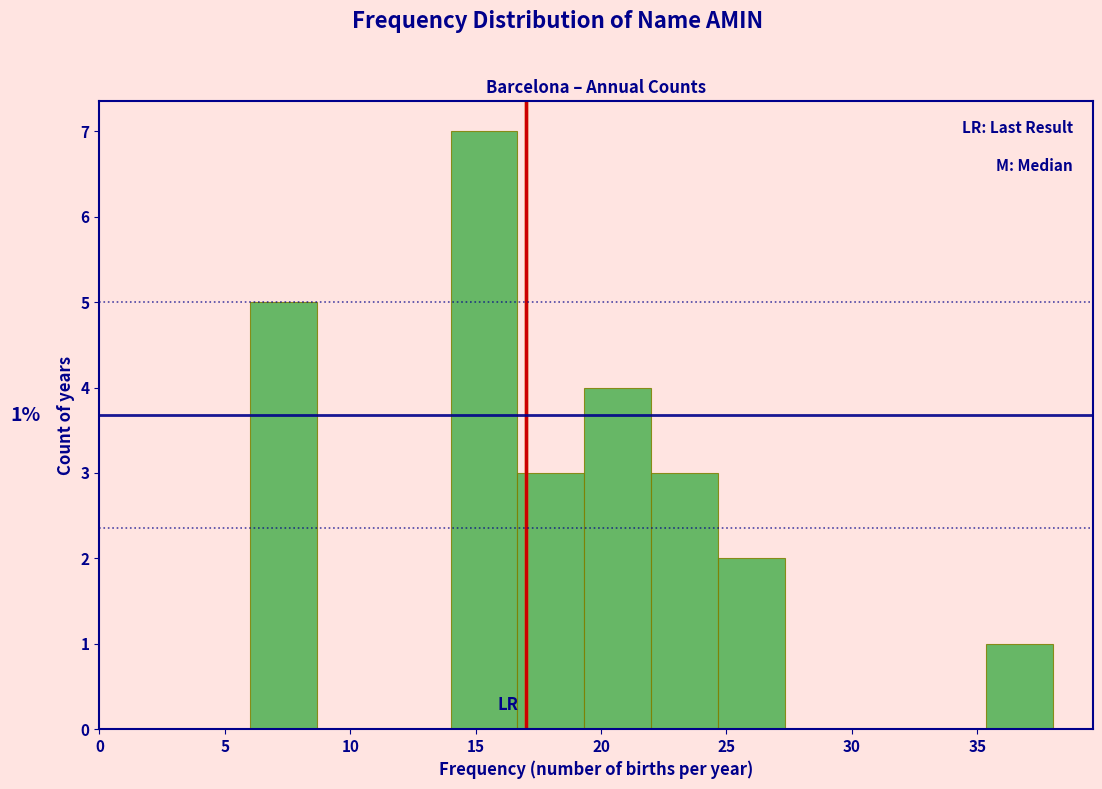

Over which range of the x-axis is the bar tallest?

14.0 to 16.5